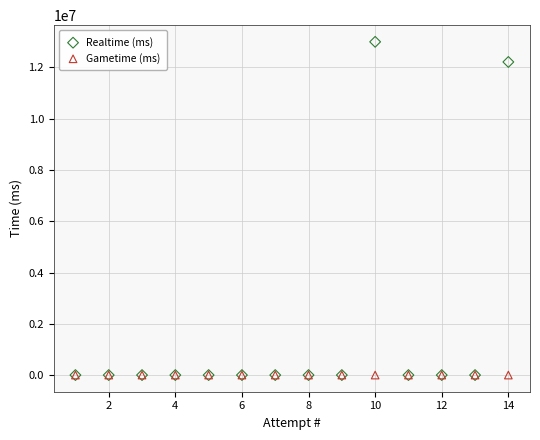

In the Realtime (ms) series, what Y value is closest to 6499462?

12213611